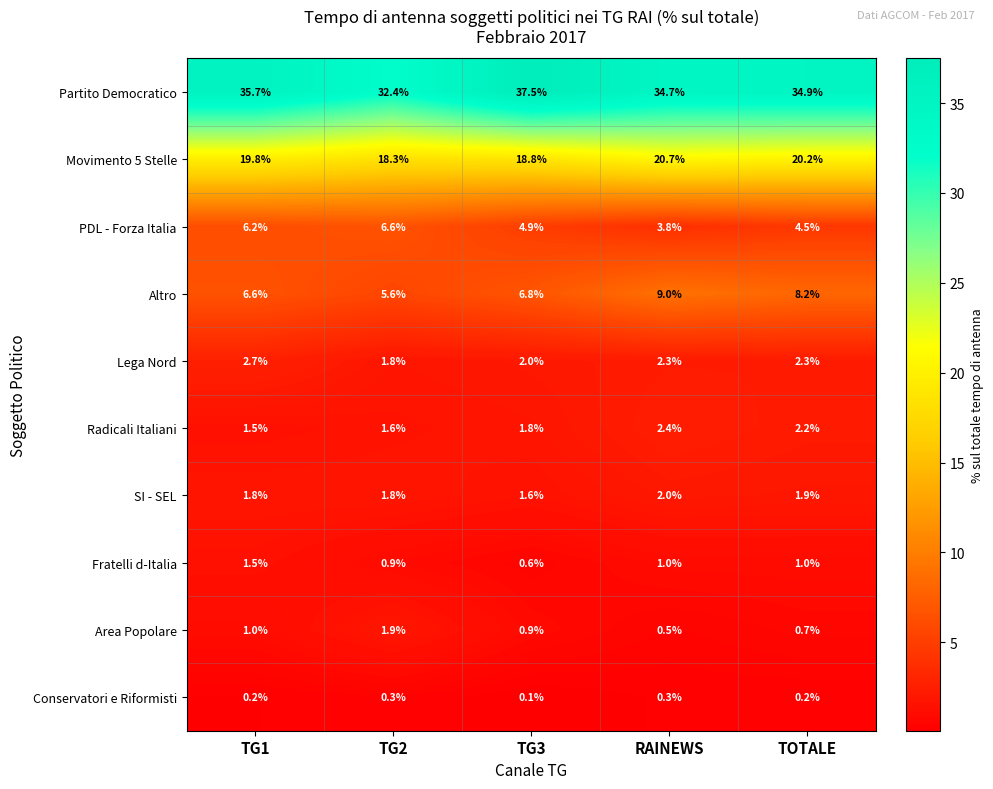

The Movimento 5 Stelle series shows 14.0 at RAINEWS. True or false?

False